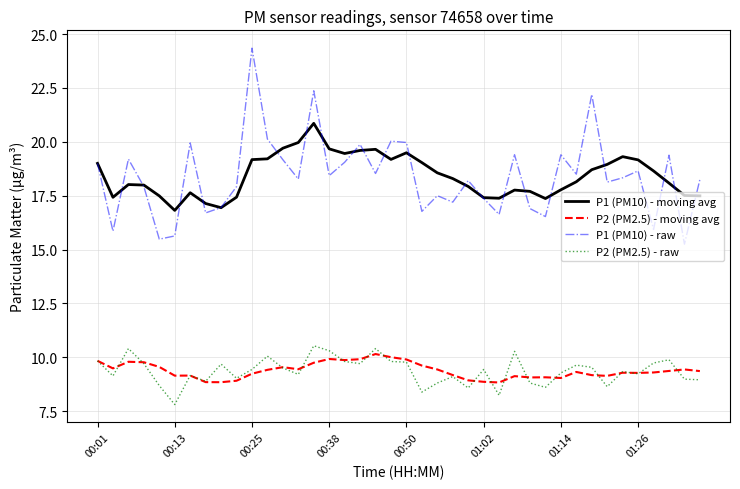

After their last crossing, which series has the higher values: P2 (PM2.5) - raw or P2 (PM2.5) - moving avg?

P2 (PM2.5) - moving avg